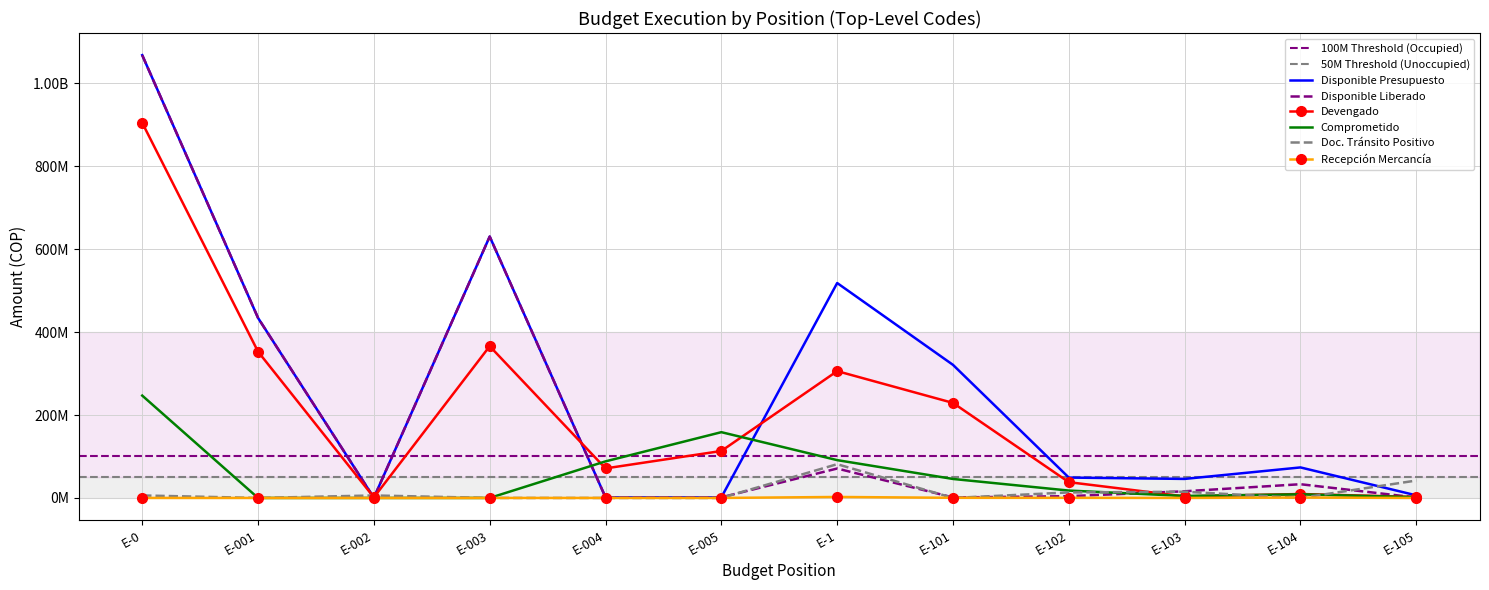

The Disponible Liberado series shows 6396087.0 at E-102. True or false?

False